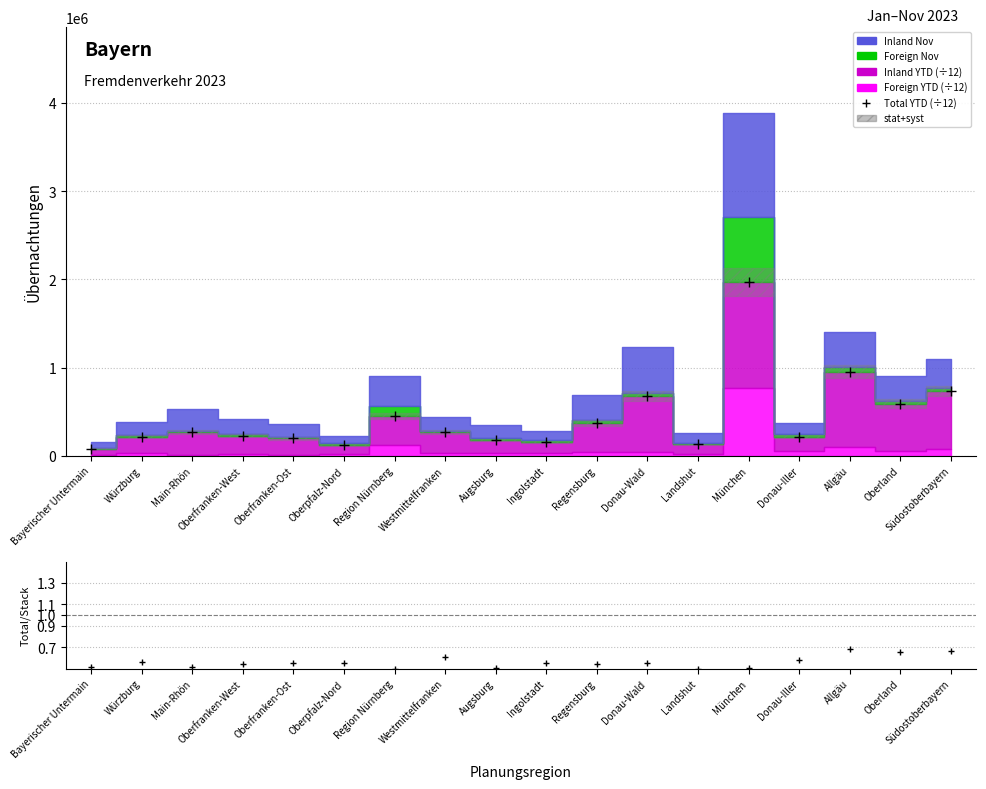

Which category has the highest value across all series?

München